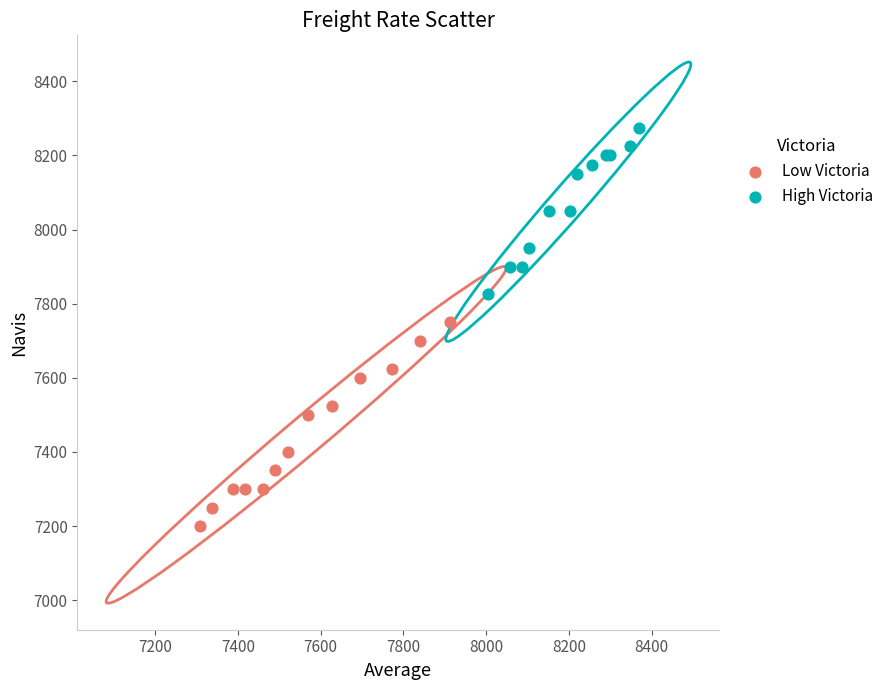

Which series has the largest Y range (max minus min)?

Low Victoria